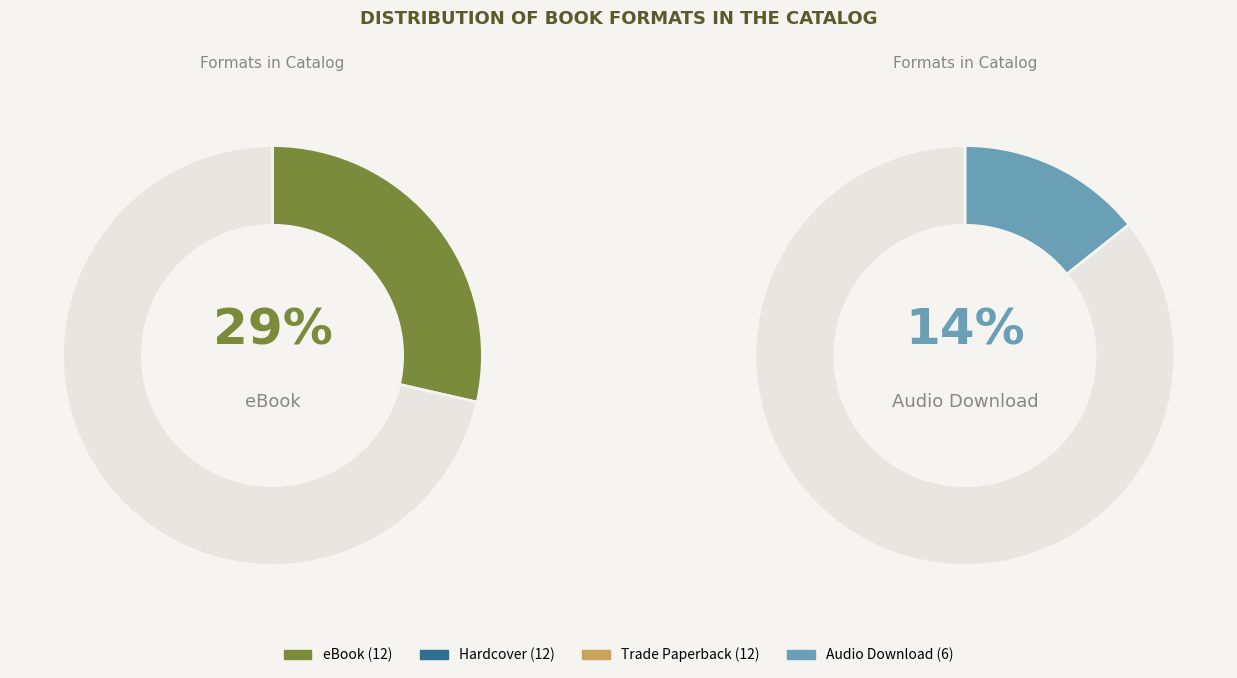

Does eBook represent more than half of the total?

No